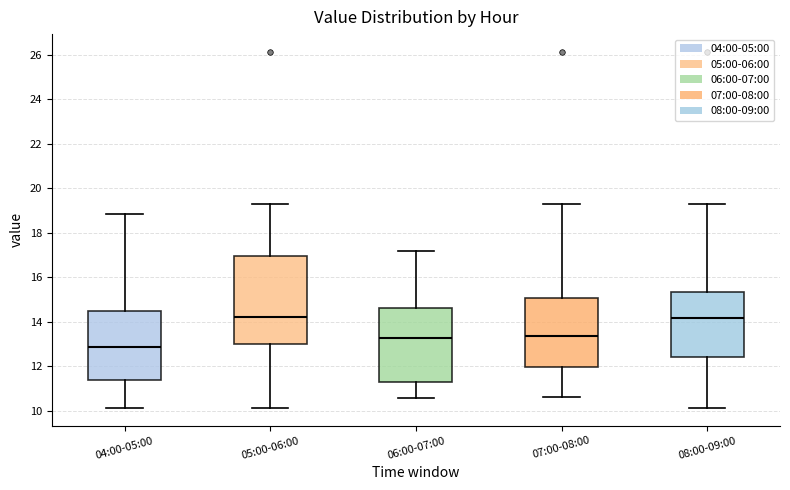

Reading left to right, transcribe this box plot: for each box, give where its median line is, the range the box spans, and where its two whiskers end, as read against the y-axis. The values are not printed on the chart, so give them approximately, as read against the axis.

04:00-05:00: median 12.8, box 11.4 to 14.4, whiskers 10.2 to 18.8
05:00-06:00: median 14.2, box 13.0 to 17.0, whiskers 10.2 to 19.4
06:00-07:00: median 13.2, box 11.4 to 14.6, whiskers 10.6 to 17.2
07:00-08:00: median 13.4, box 12.0 to 15.0, whiskers 10.6 to 19.4
08:00-09:00: median 14.2, box 12.4 to 15.4, whiskers 10.2 to 19.4